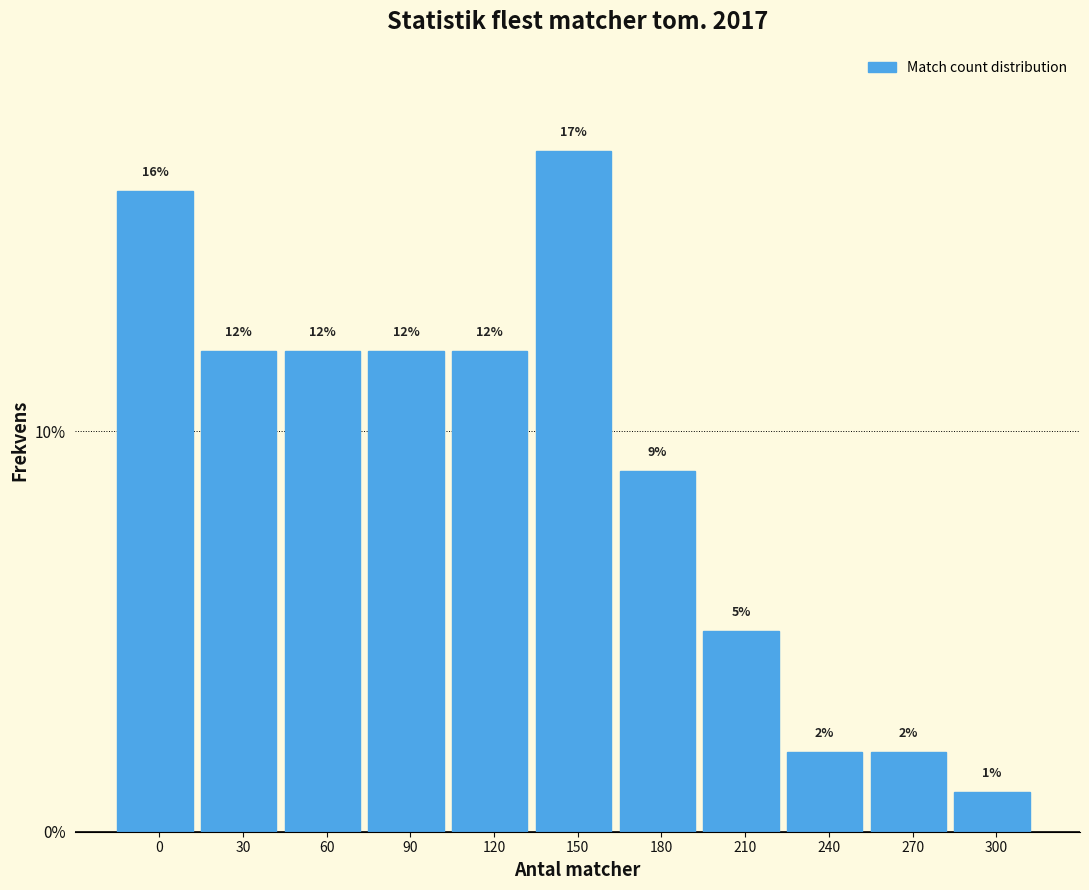

Reading left to right, extract all data points from this chart.

0=16	30=12	60=12	90=12	120=12	150=17	180=9	210=5	240=2	270=2	300=1